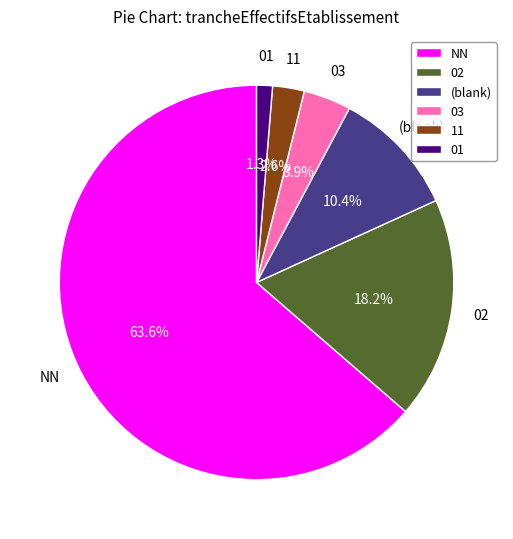

Which slice is the smallest?

01